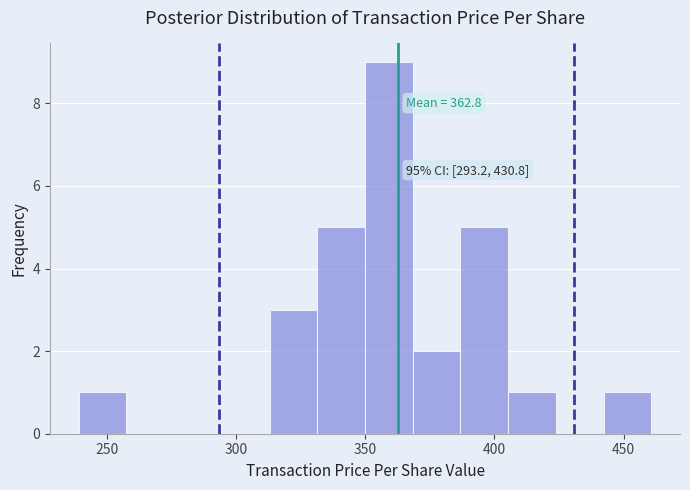

Around what value on the x-axis is the tallest bar? Give the approximate position of its centre, as read against the axis.

360